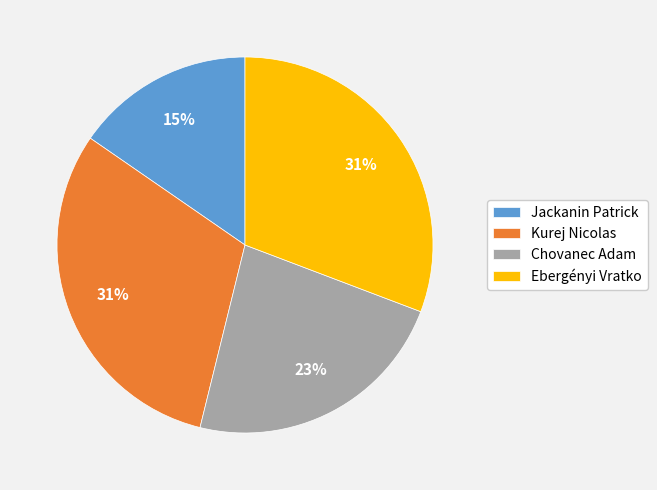

Between Ebergényi Vratko and Chovanec Adam, which is larger?

Ebergényi Vratko